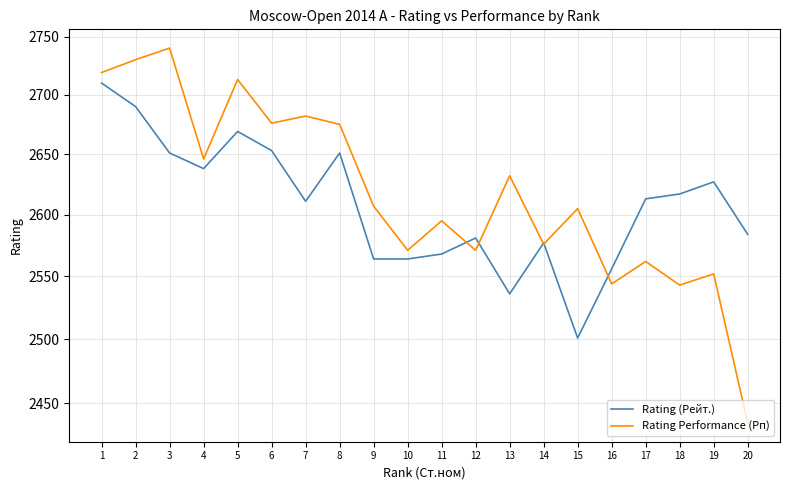

After their last crossing, which series has the higher values: Rating Performance (Рп) or Rating (Рейт.)?

Rating (Рейт.)